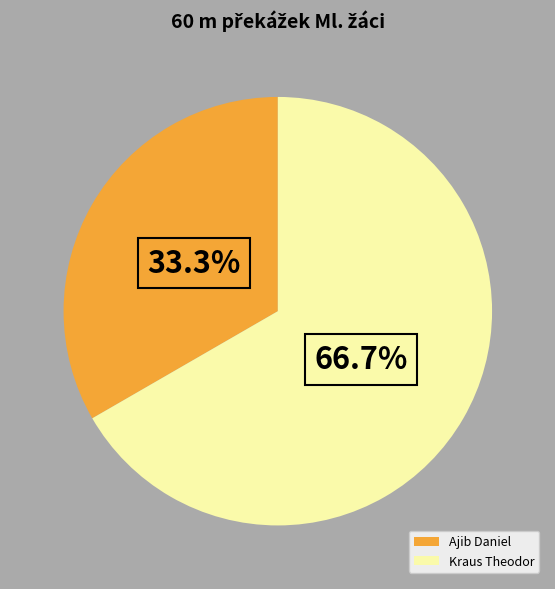

What portion of the pie excludes Kraus Theodor?

33.3%